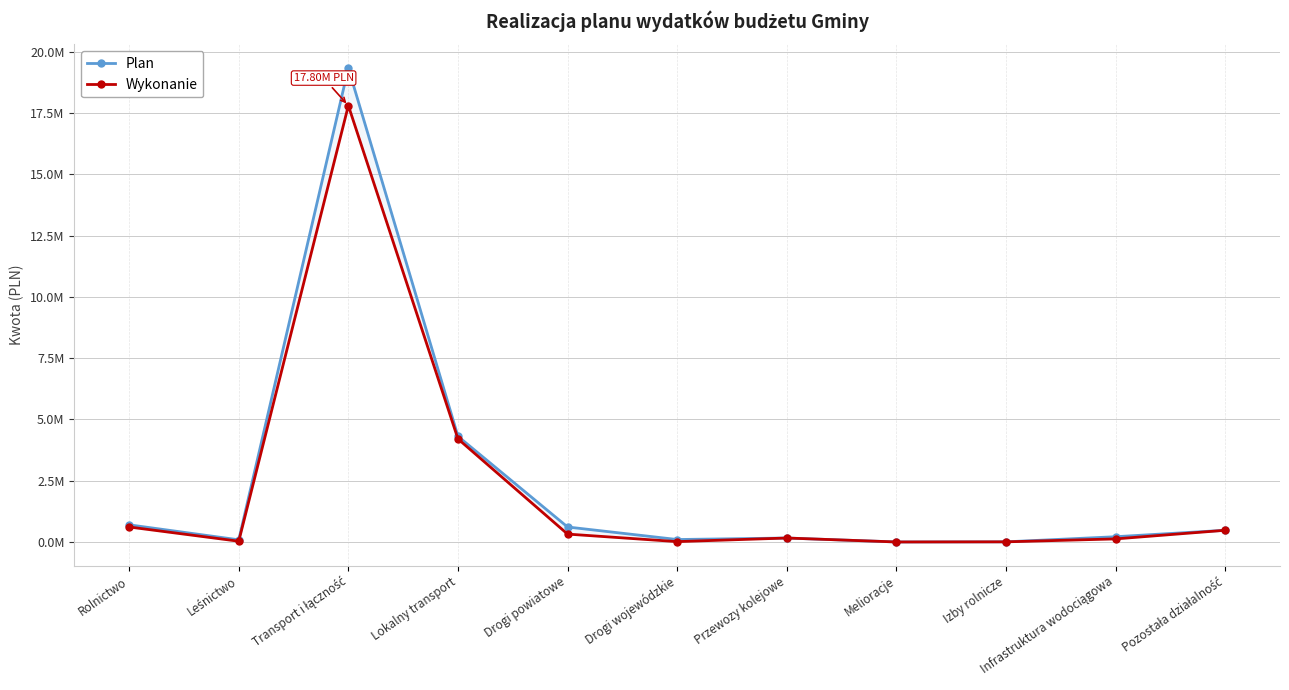

Which series has the largest total across all categories?

Plan